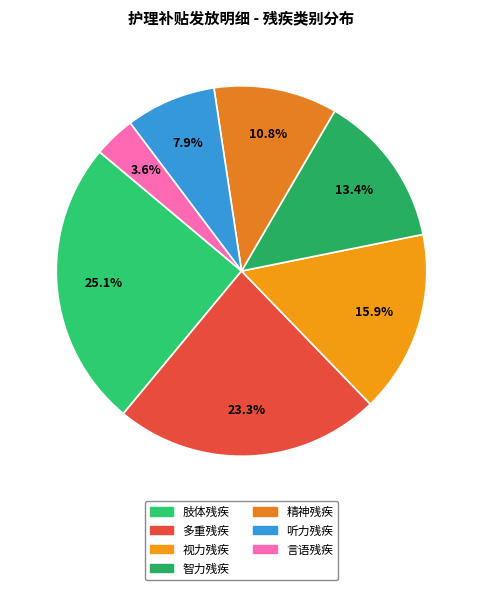

To the nearest percent, what is the combined percentage of 精神残疾 and 听力残疾?

19%